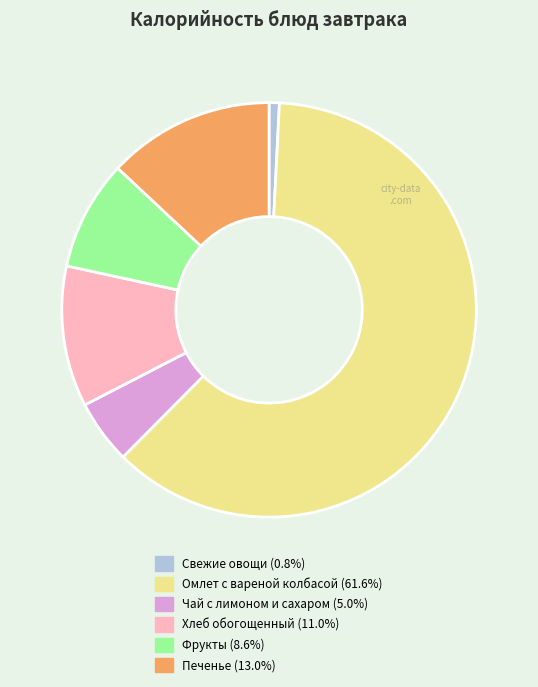

Combined, do Хлеб обогощенный and Печенье account for over 50%?

No